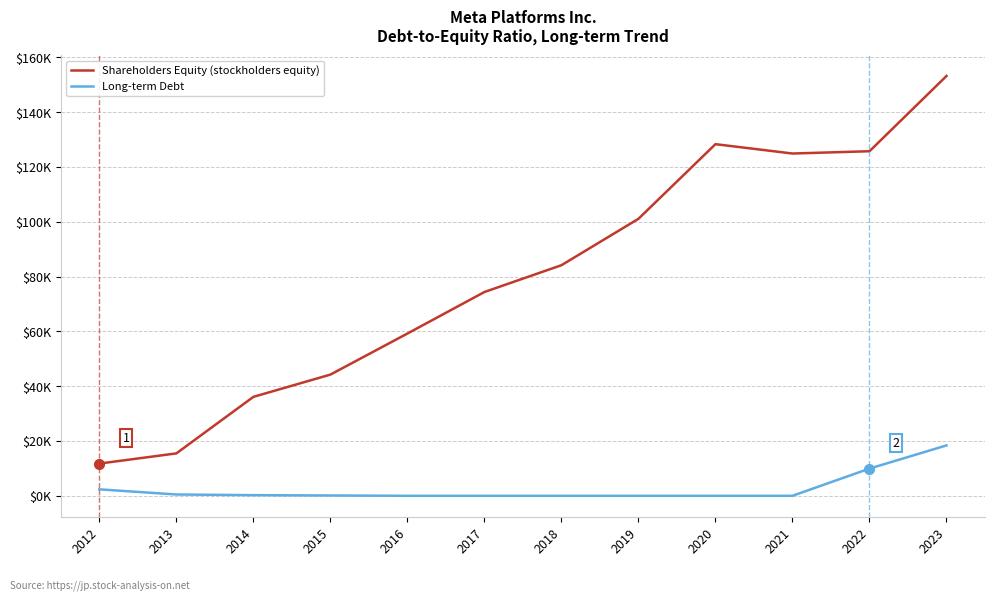

True or false: Shareholders Equity (stockholders equity) and Long-term Debt cross at least once.

False